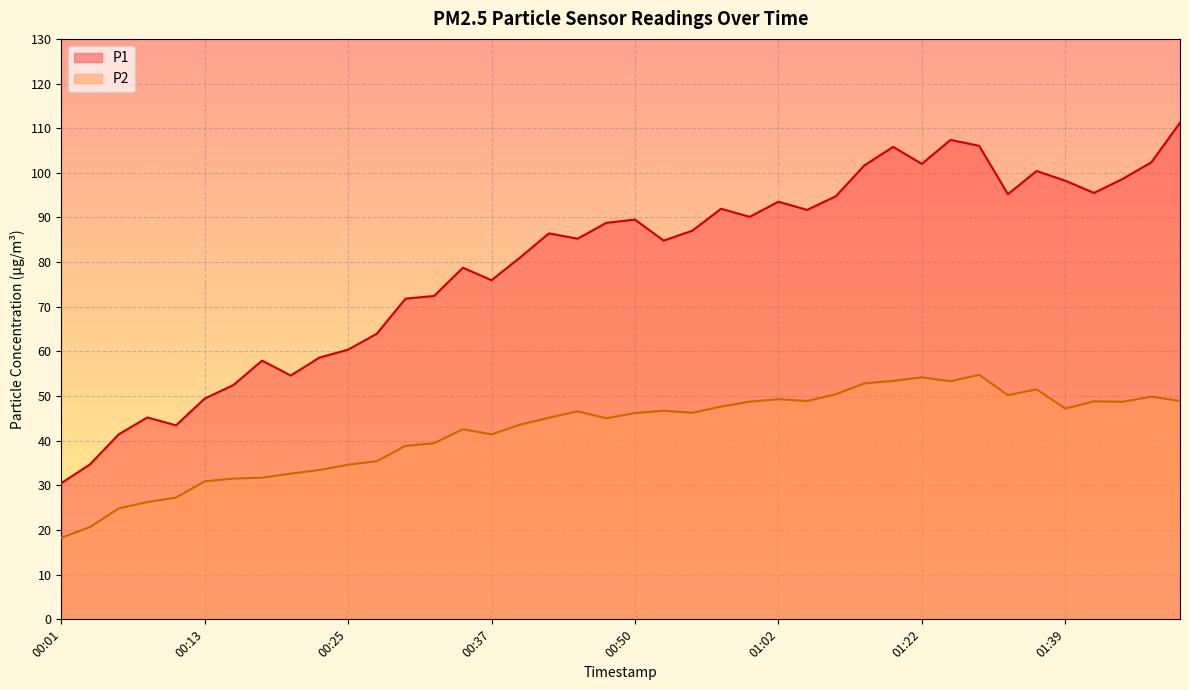

True or false: P1 and P2 cross at least once.

False